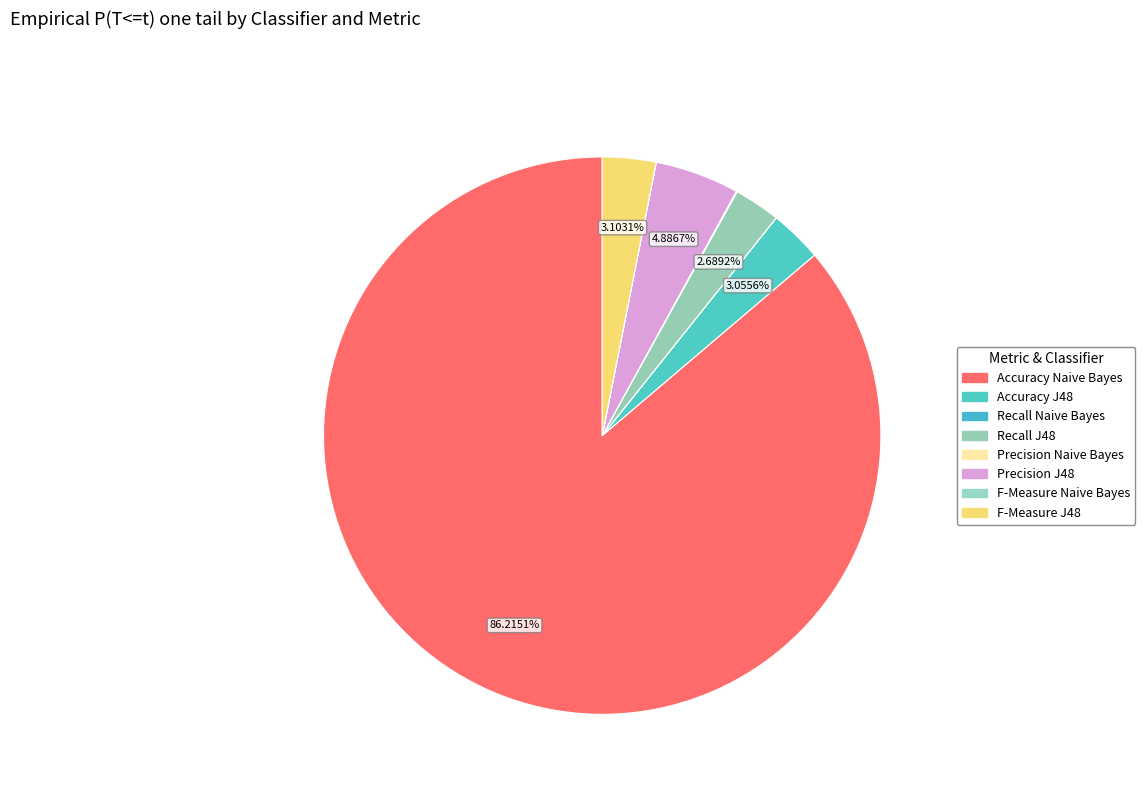

Rank the categories by value from lowest to highest.

Recall Naive Bayes, F-Measure Naive Bayes, Precision Naive Bayes, Recall J48, Accuracy J48, F-Measure J48, Precision J48, Accuracy Naive Bayes